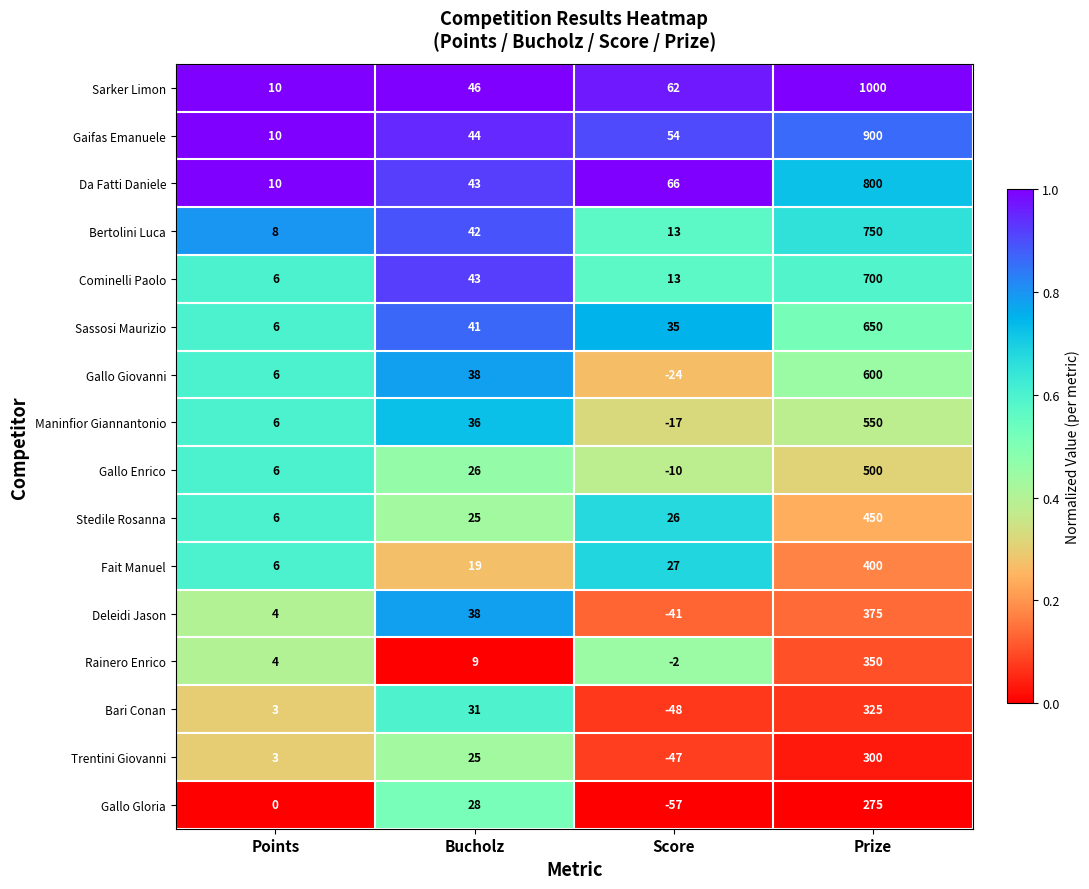

List the series in order of their peak value, lowest first.

Gallo Gloria, Trentini Giovanni, Bari Conan, Rainero Enrico, Deleidi Jason, Fait Manuel, Stedile Rosanna, Gallo Enrico, Maninfior Giannantonio, Gallo Giovanni, Sassosi Maurizio, Cominelli Paolo, Bertolini Luca, Da Fatti Daniele, Gaifas Emanuele, Sarker Limon